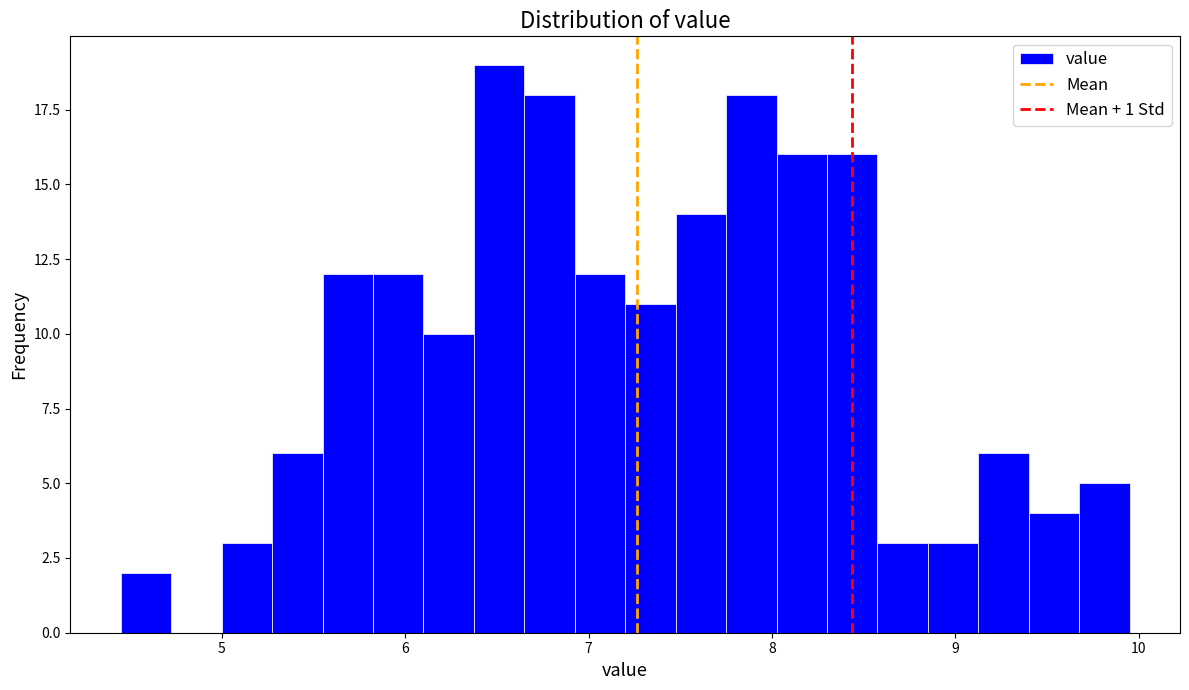

Around what value on the x-axis is the tallest bar? Give the approximate position of its centre, as read against the axis.

6.5